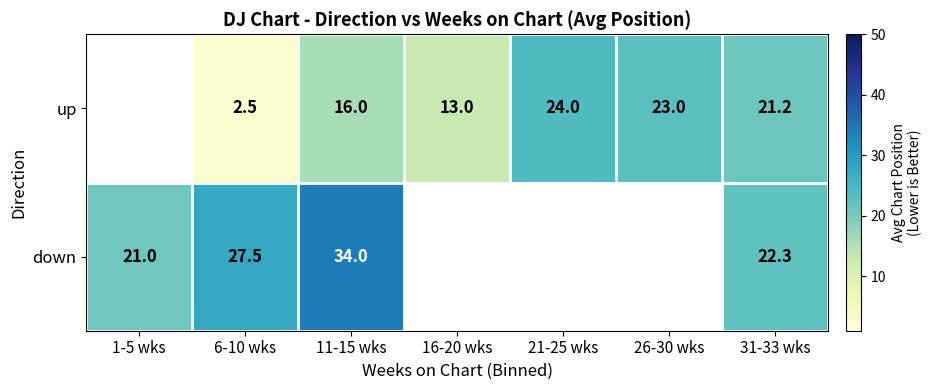

What is the sum of the up values at 6-10 wks and 31-33 wks?

23.7